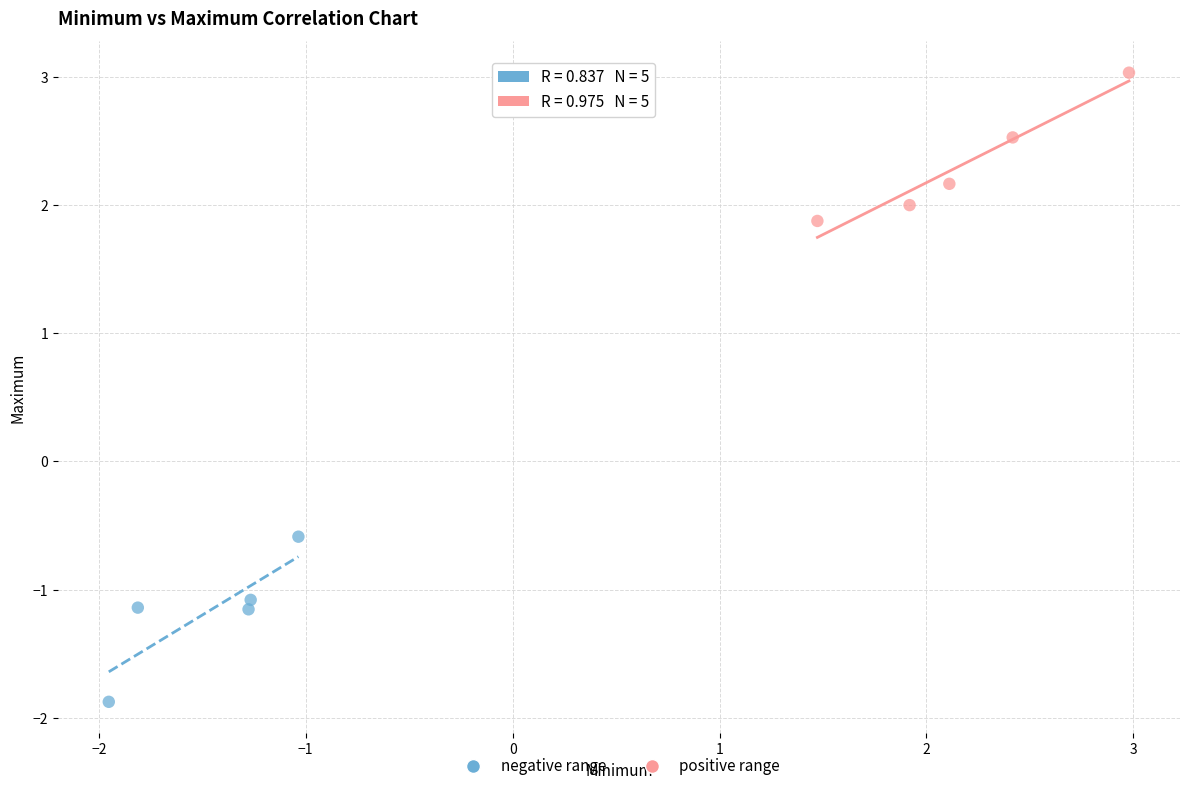

Which series contains the highest Y value?

positive range